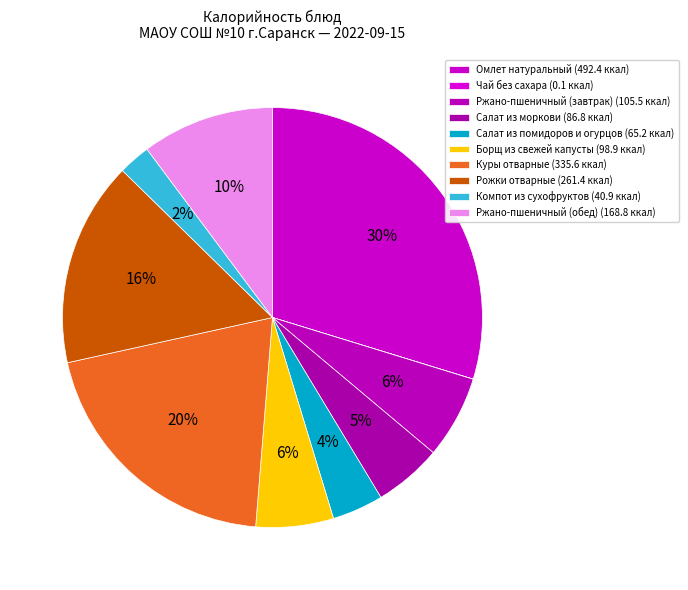

What percentage is the Ржано-пшеничный (завтрак) slice, to the nearest percent?

6%